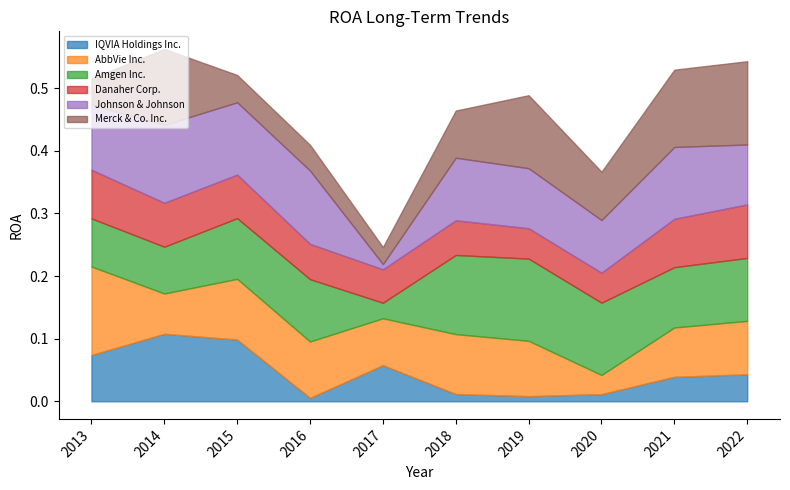

True or false: AbbVie Inc. has a value of 0.1 at 2021.

True